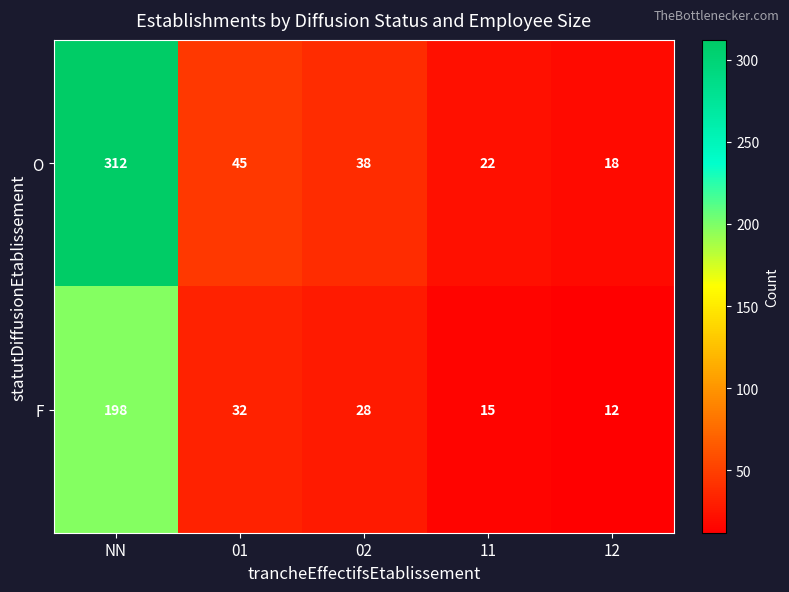

At which category is the sum across all series the highest?

NN